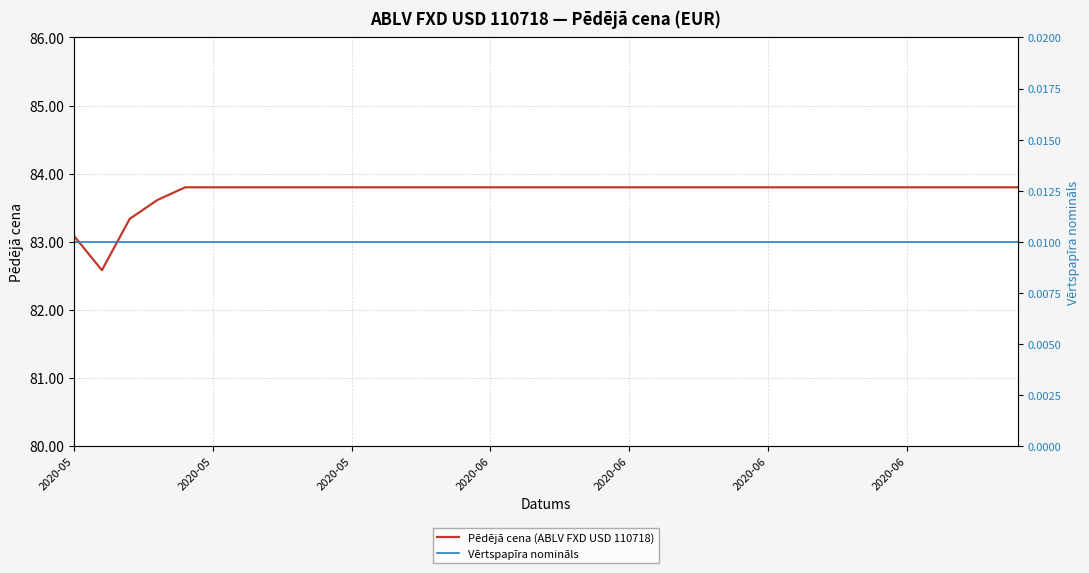

What is the greatest value displayed?

83.8